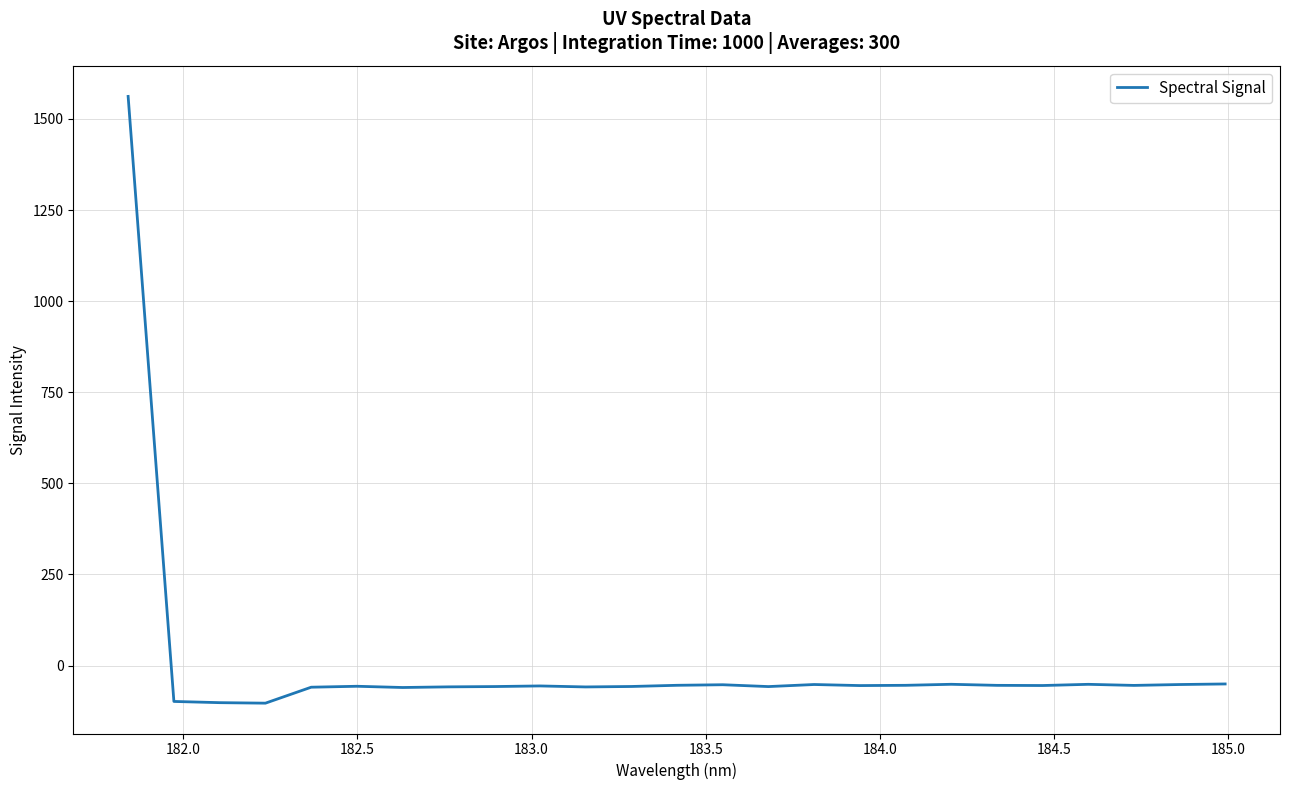

How many values are below zero?

24